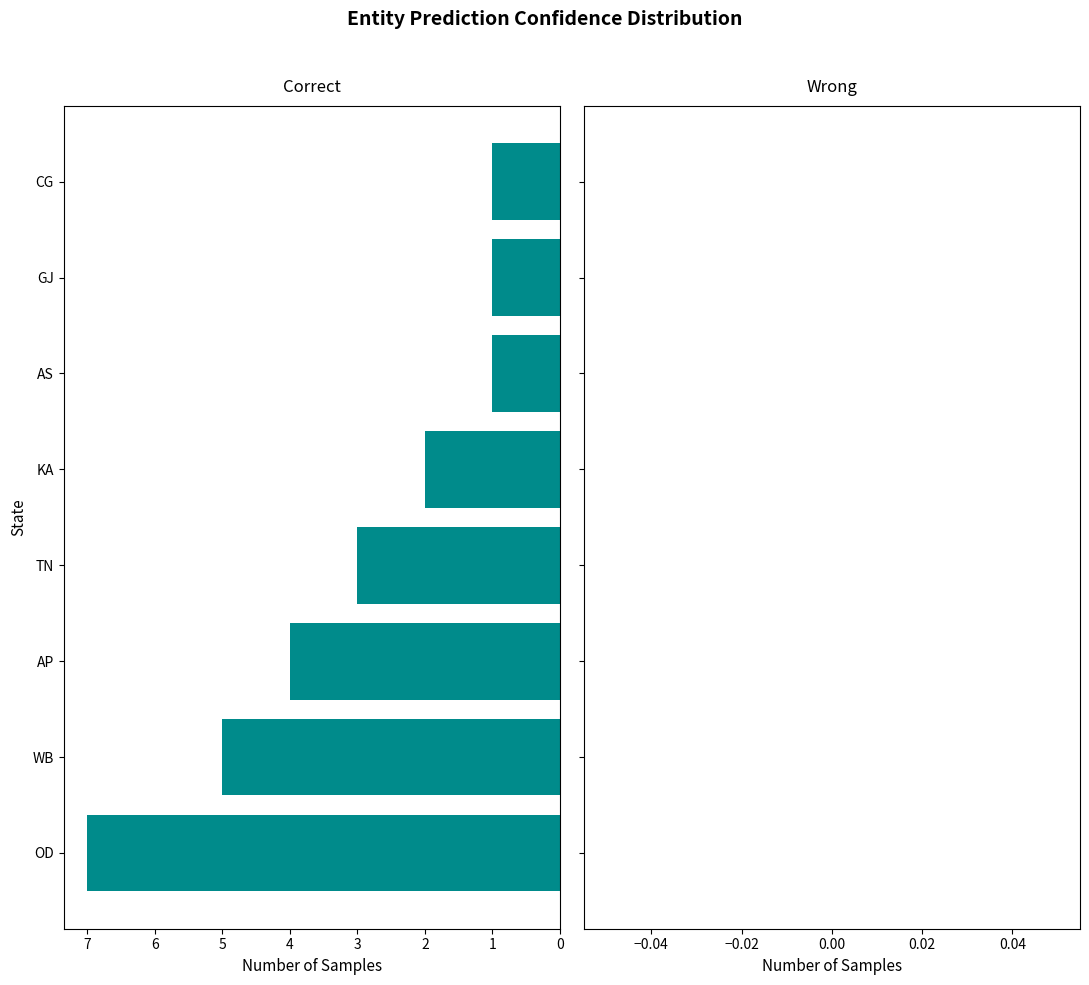

What is the greatest value displayed?

7